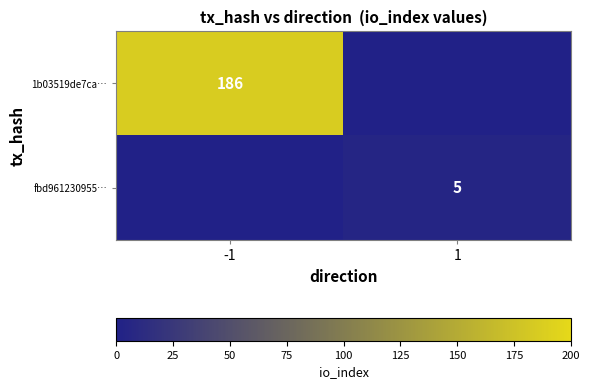

The value of fbd961230955… at 1 is 1. True or false?

False